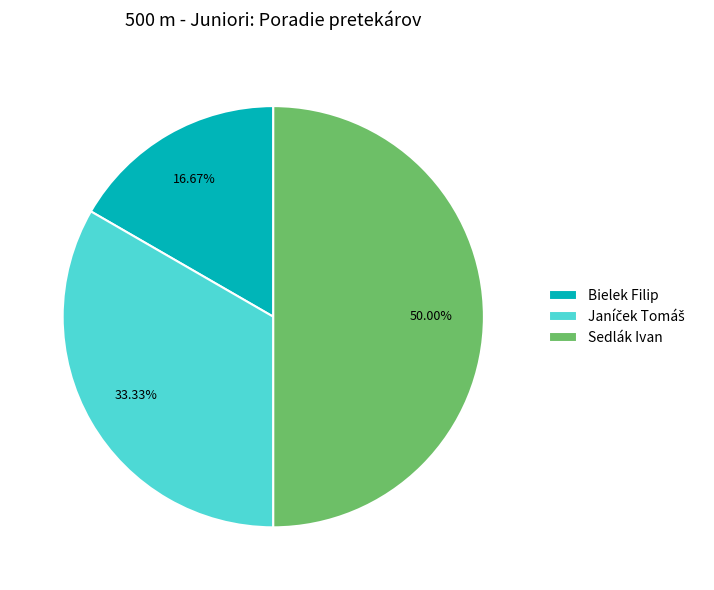

To the nearest percent, what is the difference between the Sedlák Ivan and Bielek Filip slice percentages?

33%